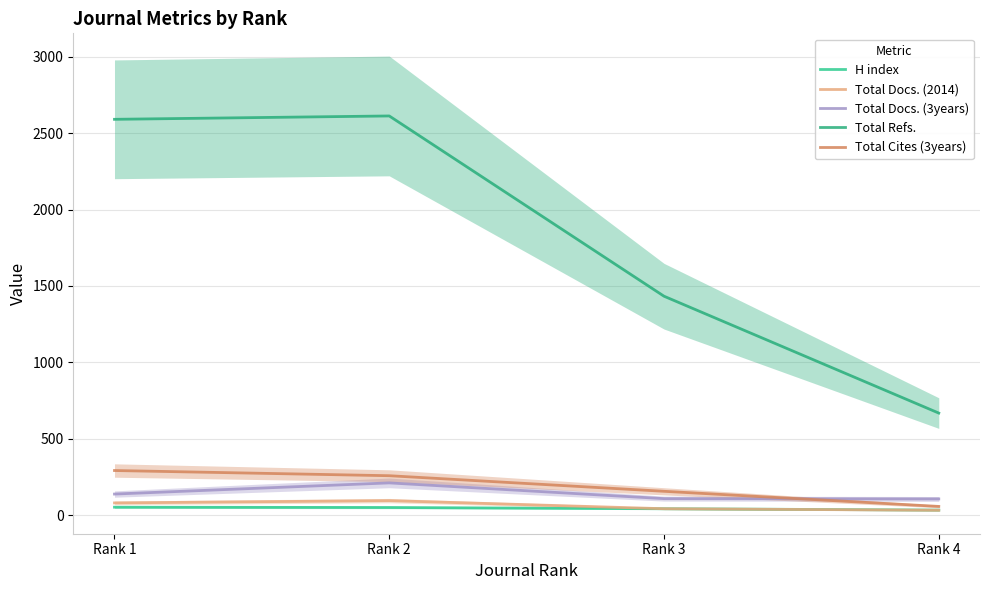

What is the value of the Total Refs. point at the 1st from the left?

2591